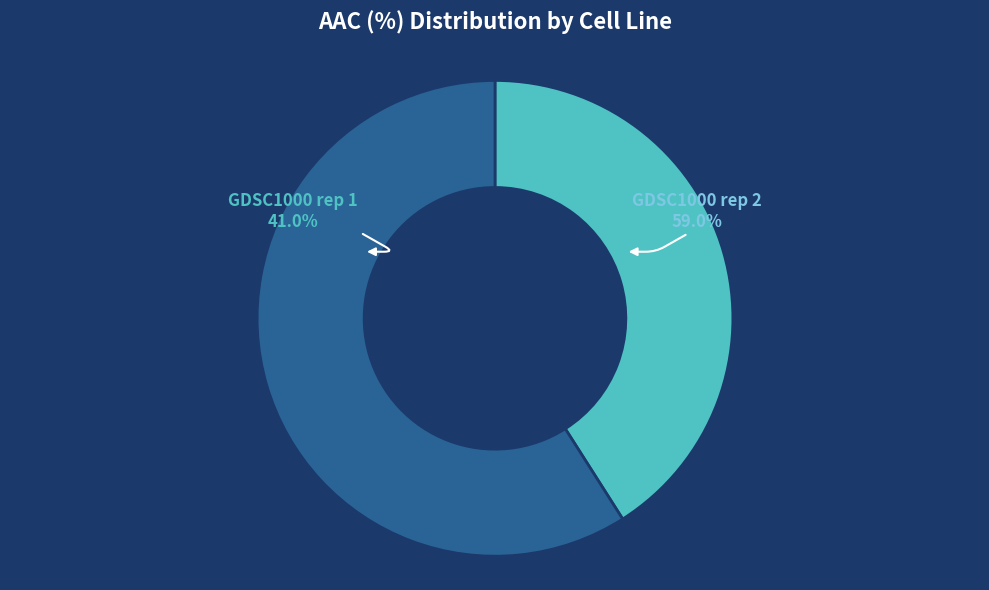

Which has a higher value, GDSC1000 rep 1 or GDSC1000 rep 2?

GDSC1000 rep 2